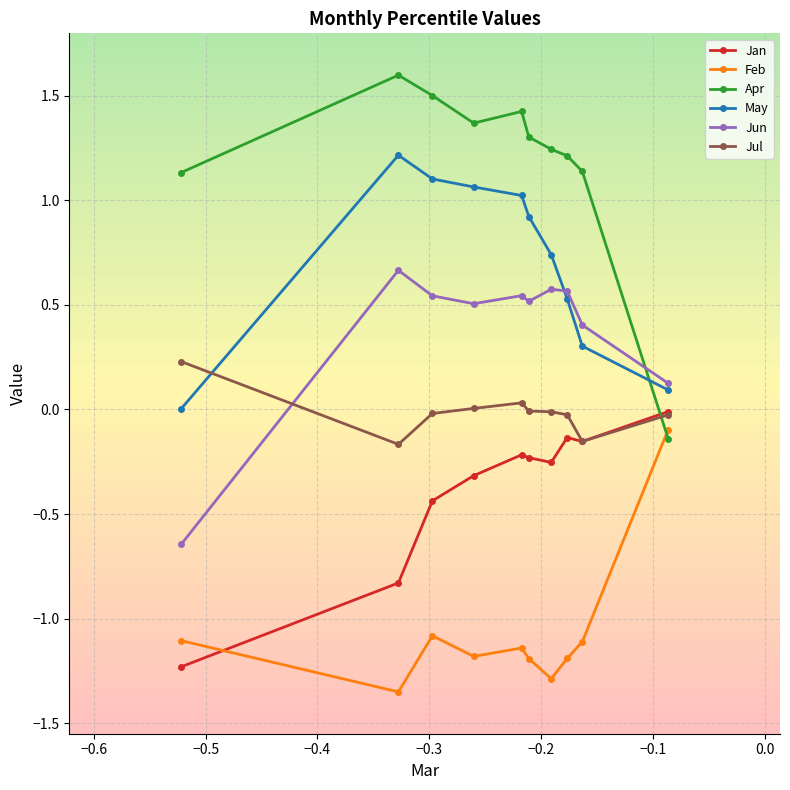

Which series has the largest total across all categories?

Apr